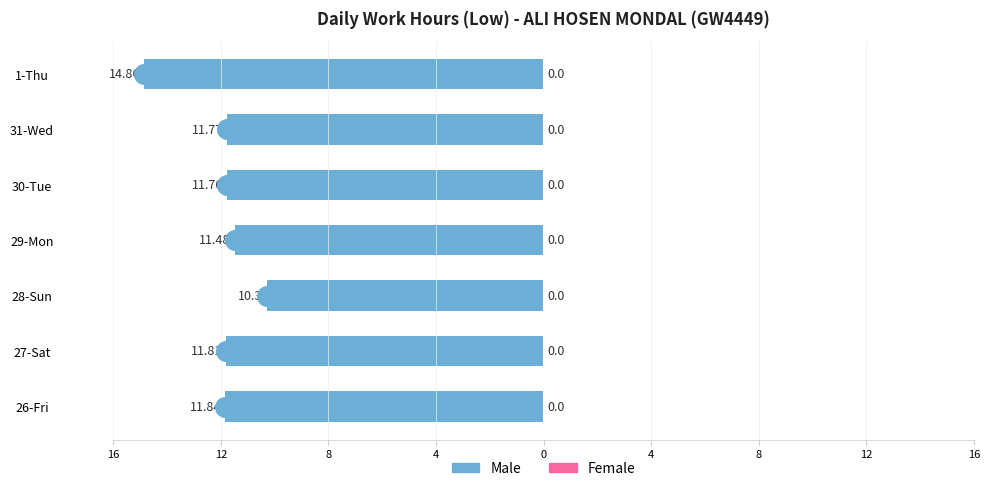

Are the bars horizontal?

Yes